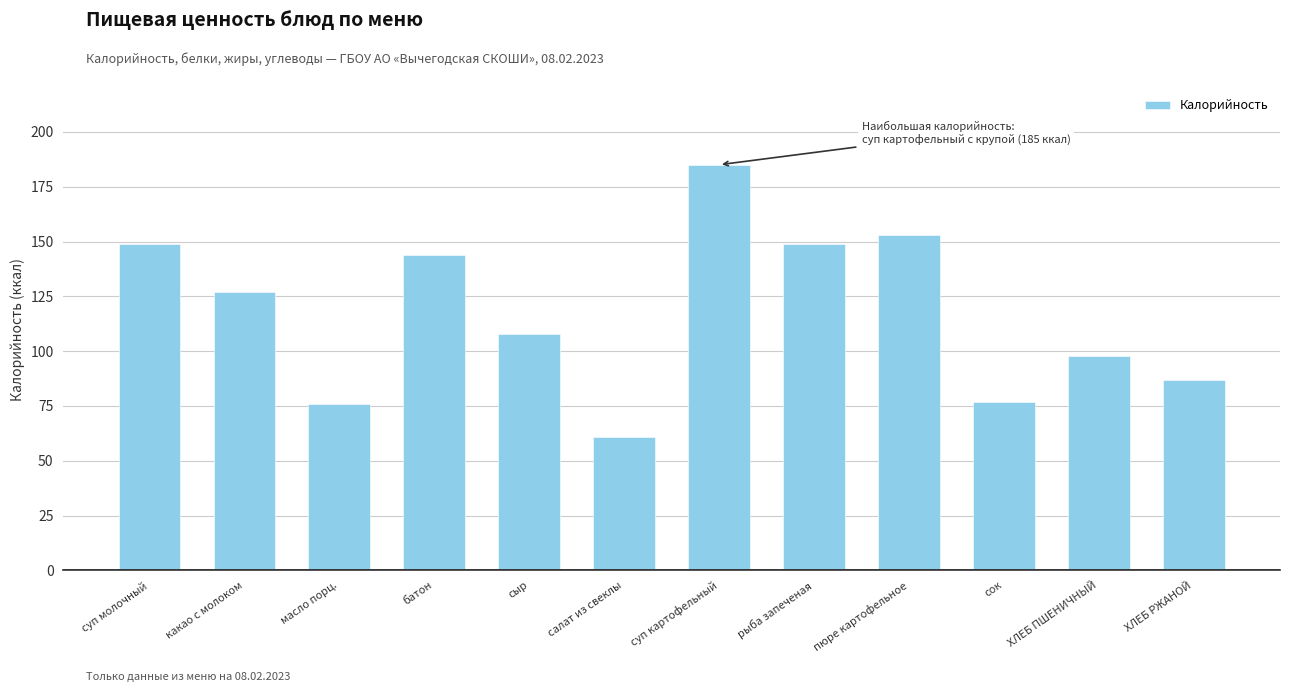

What position from the right is суп молочный?

12